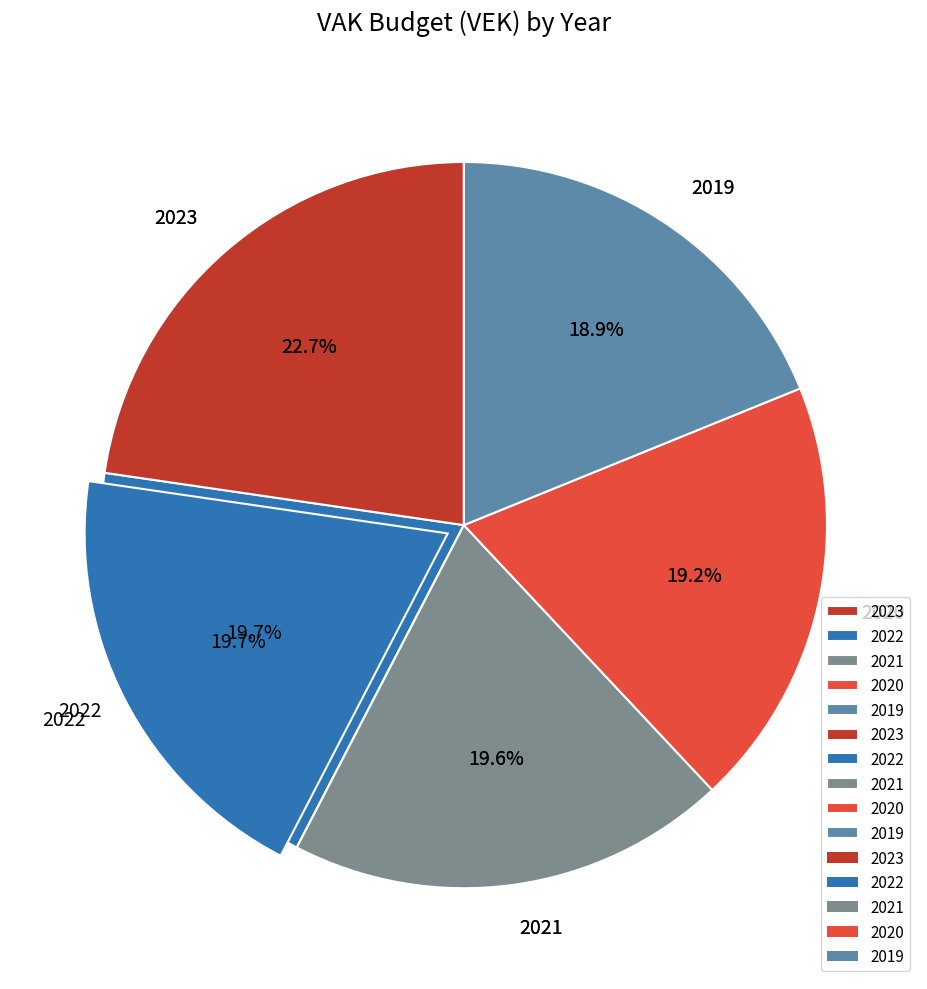

True or false: 2019 accounts for 25% of the total.

False